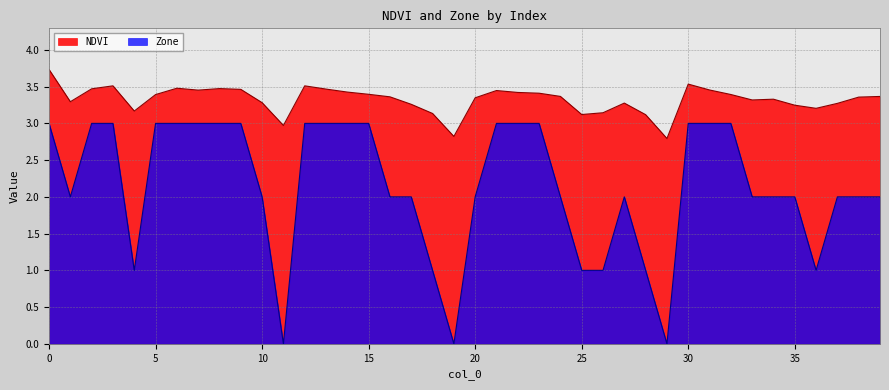

What is the difference between the Zone values at 19 and 20?

2.0